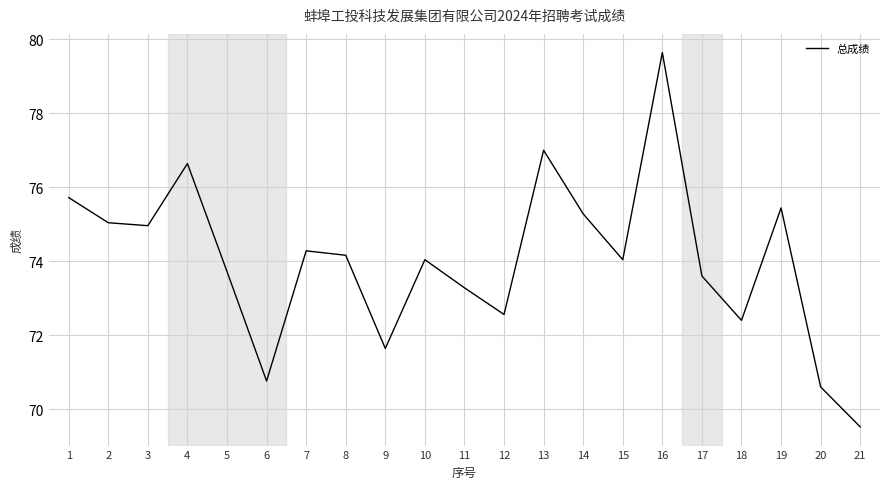

What is the maximum value shown in the chart?

79.6